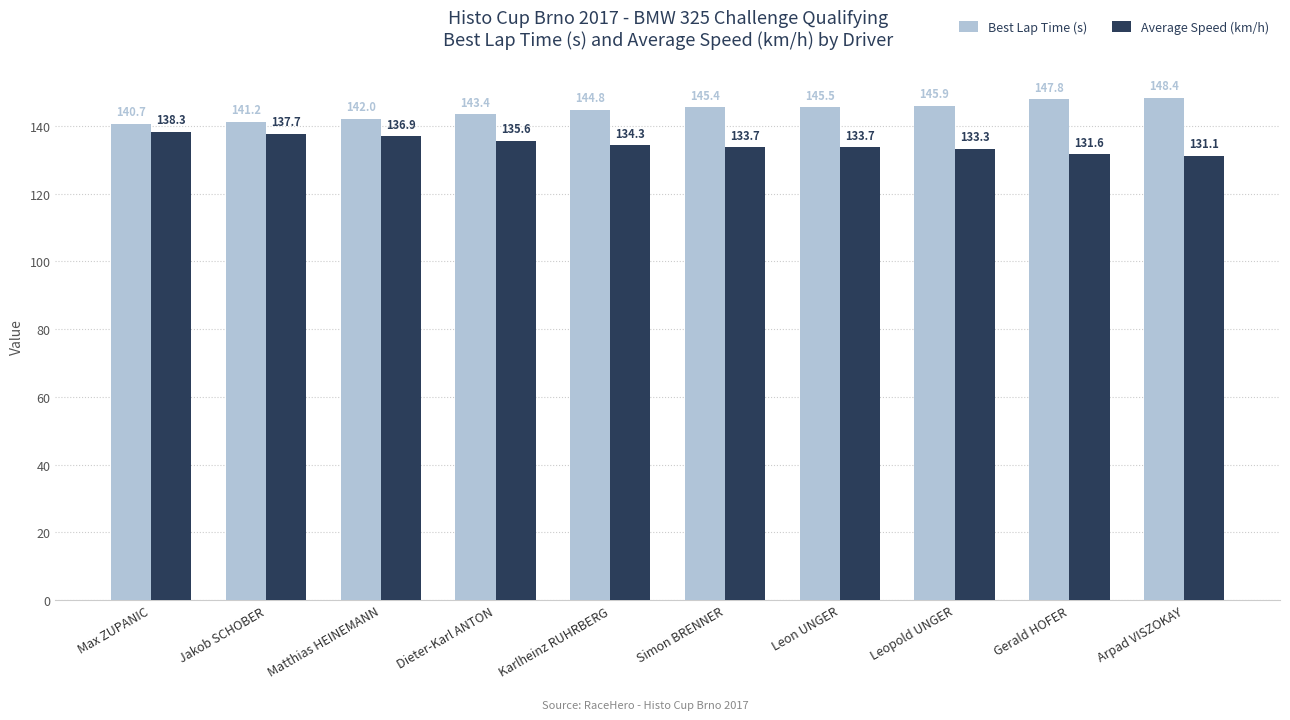

How many categories are shown in the chart?

10